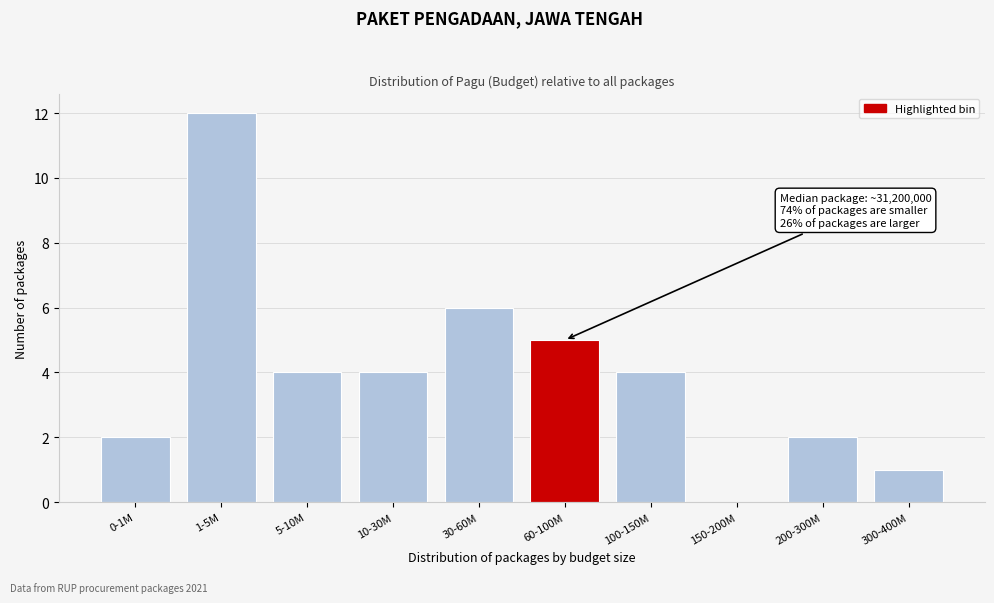

Reading left to right, extract all data points from this chart.

0-1M=2	1-5M=12	5-10M=4	10-30M=4	30-60M=6	60-100M=5	100-150M=4	150-200M=0	200-300M=2	300-400M=1